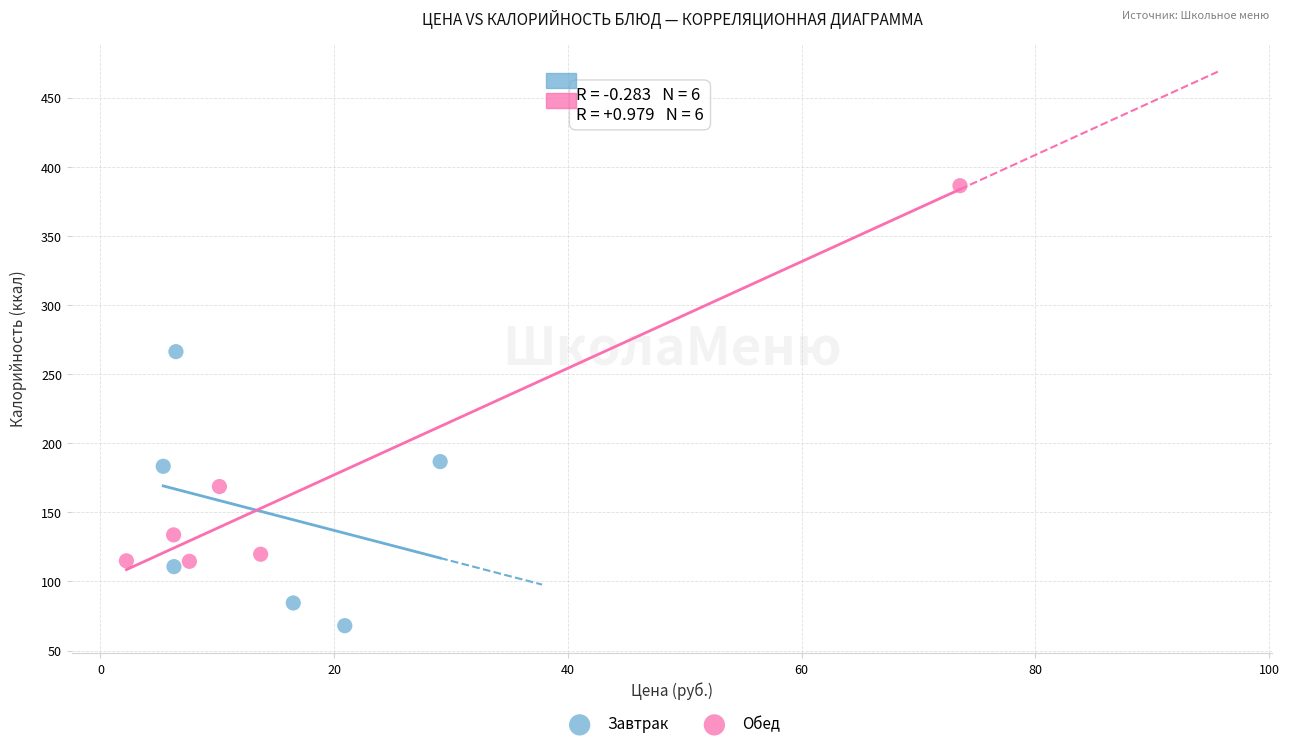

Which series reaches the minimum Y coordinate?

Завтрак